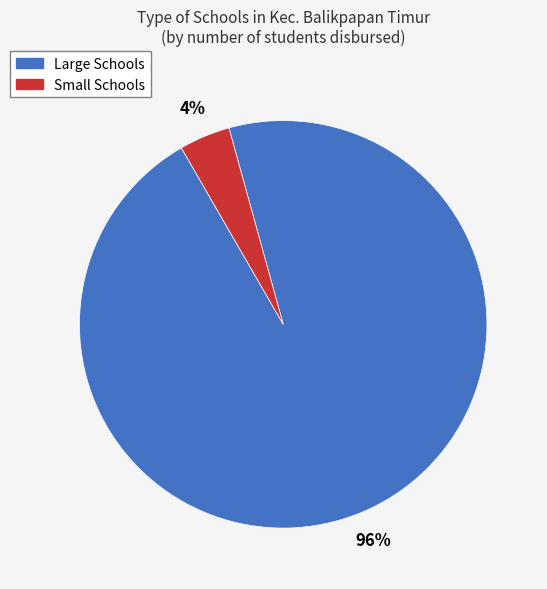

To the nearest percent, what is the difference between the largest and smallest slice percentages?

92%